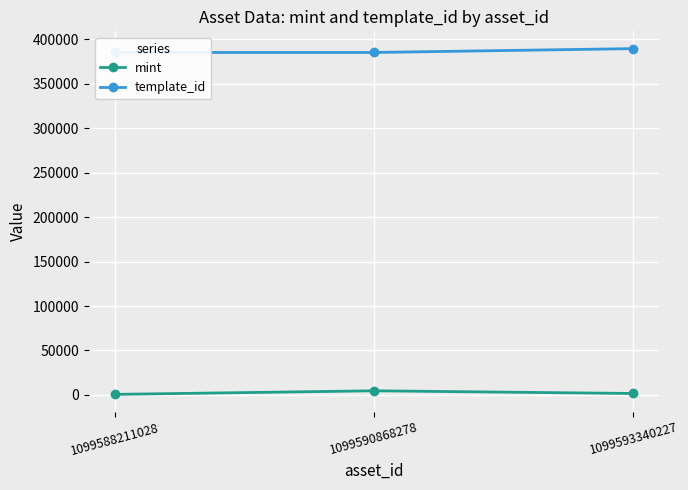

List the labels in order of template_id value, smallest first.

1099588211028, 1099590868278, 1099593340227